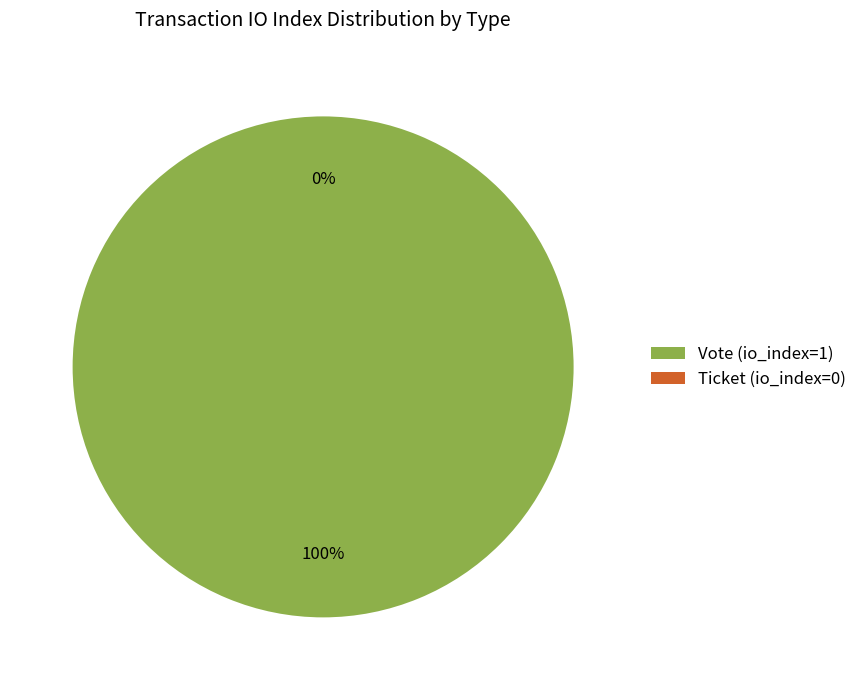

How many segments does this pie chart have?

2